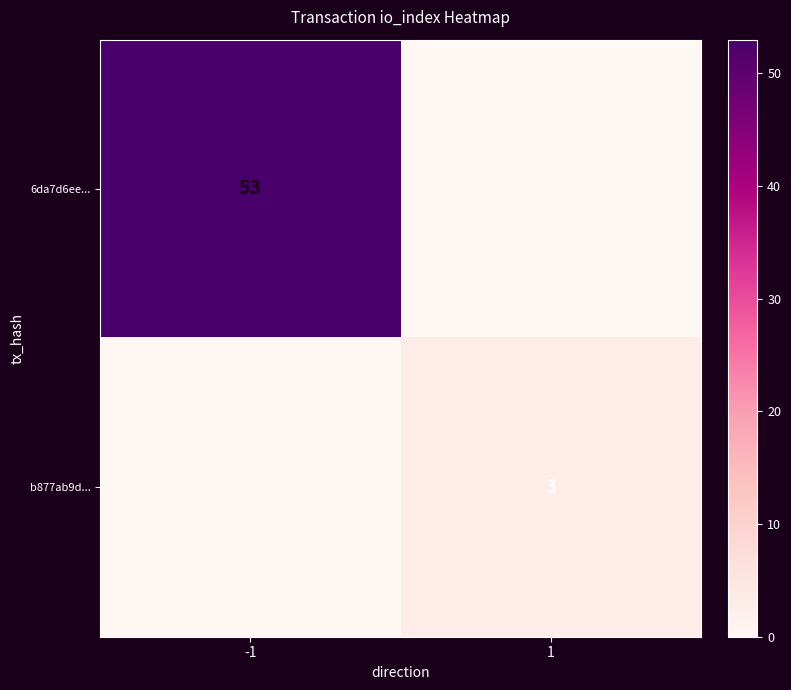

Is the value of b877ab9d... at 1 greater than the value of 6da7d6ee... at -1?

No